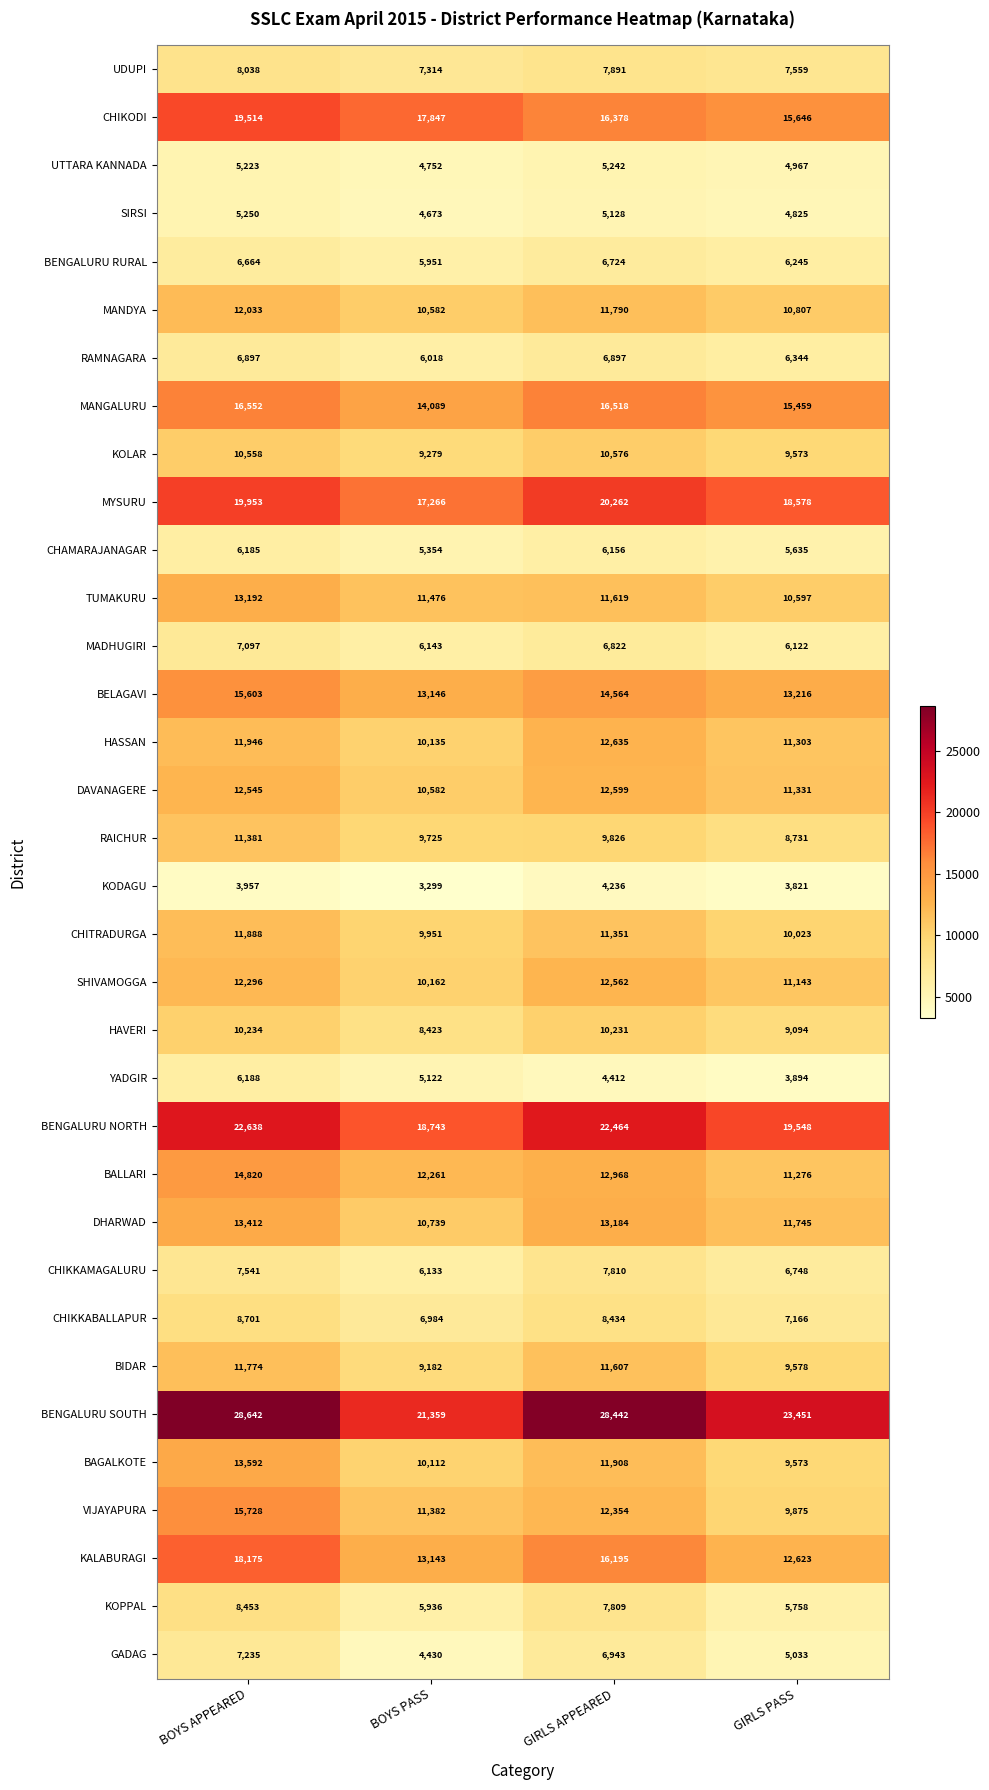

What is the spread (max minus min) of values at BOYS PASS?

18060